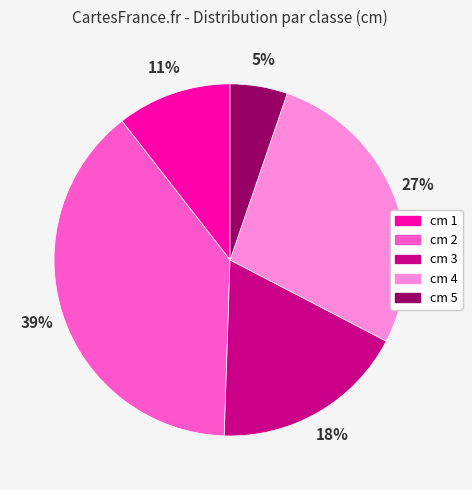

To the nearest percent, what is the combined percentage of cm 2 and cm 5?

44%